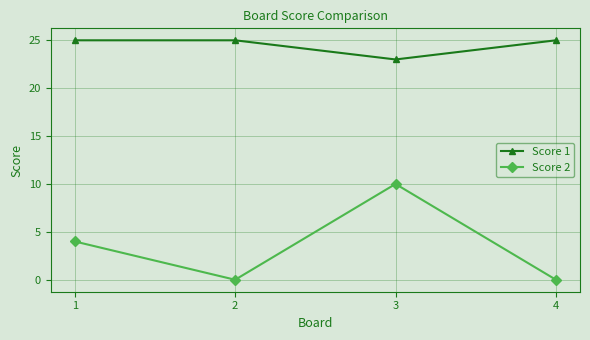

What is the difference between the maximum and minimum values in the Score 2 series?

10